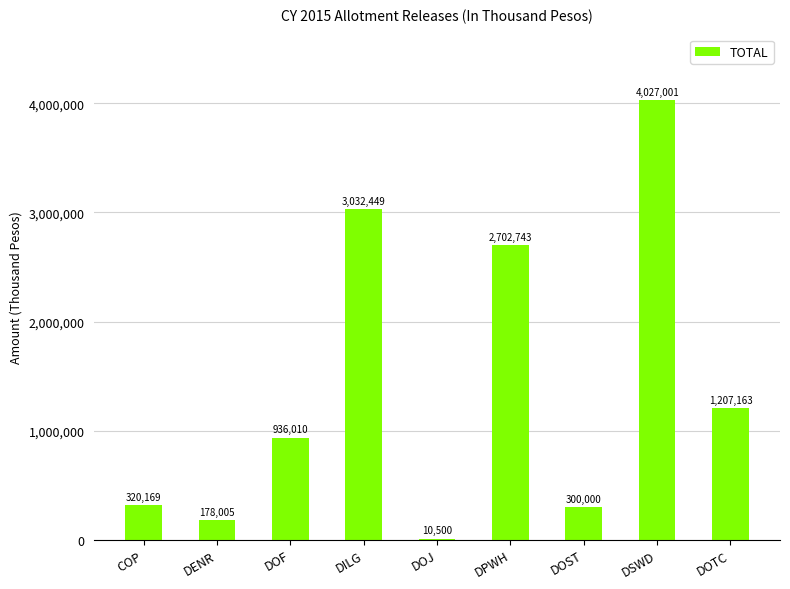

Between DSWD and DOJ, which is larger?

DSWD